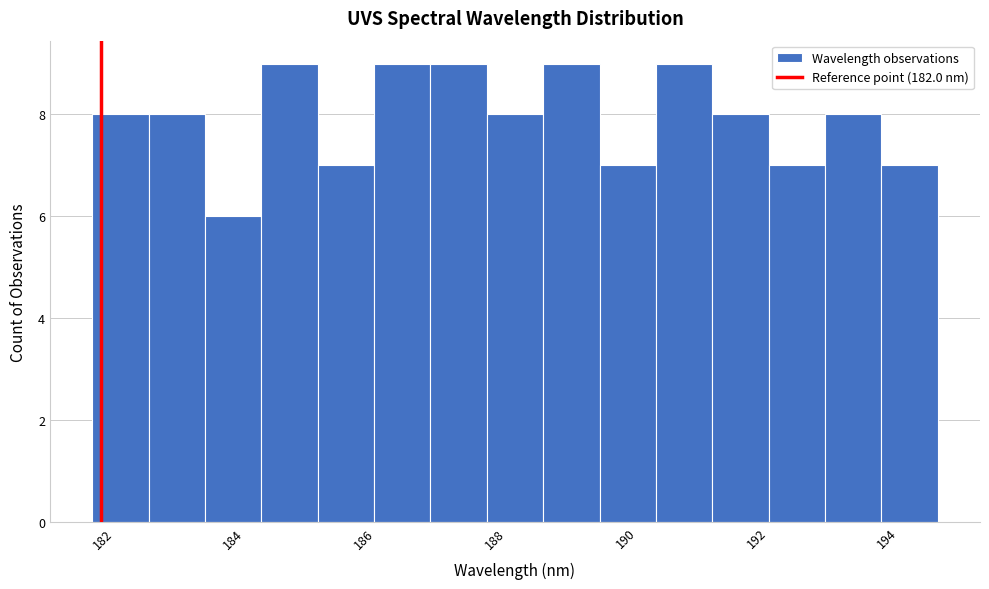

Reading left to right, list every bar in this chart as the range it spans on the x-axis followed by its height. Neither the bar edges nor the heights are printed on the chart, so give them approximately, as read against the axes.

181.8 to 182.8: 8
182.8 to 183.6: 8
183.6 to 184.4: 6
184.4 to 185.2: 9
185.2 to 186.2: 7
186.2 to 187.0: 9
187.0 to 187.8: 9
187.8 to 188.8: 8
188.8 to 189.6: 9
189.6 to 190.4: 7
190.4 to 191.4: 9
191.4 to 192.2: 8
192.2 to 193.0: 7
193.0 to 194.0: 8
194.0 to 194.8: 7